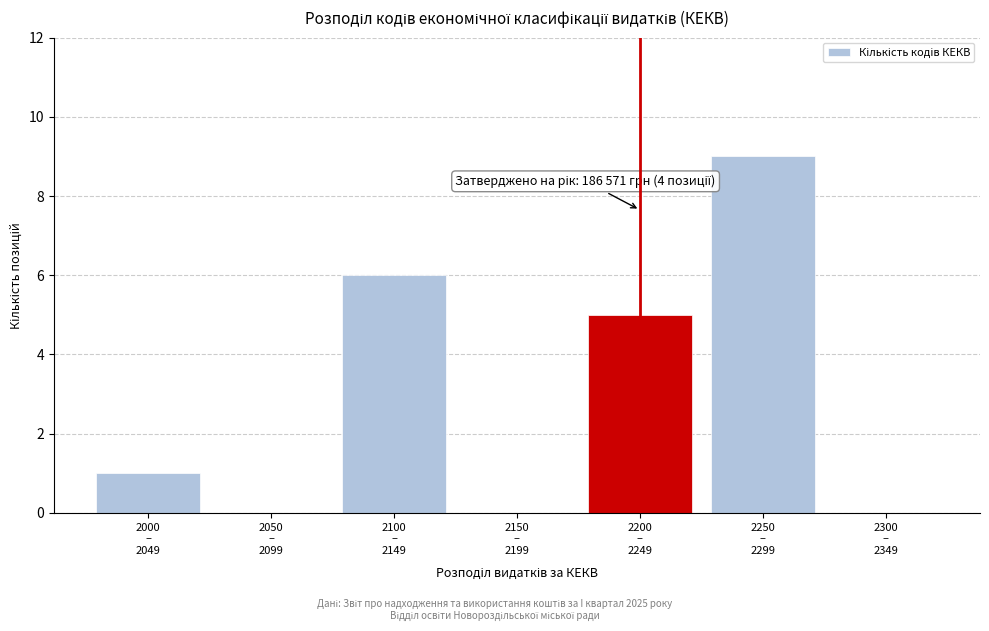

What is the sum of all values?

21